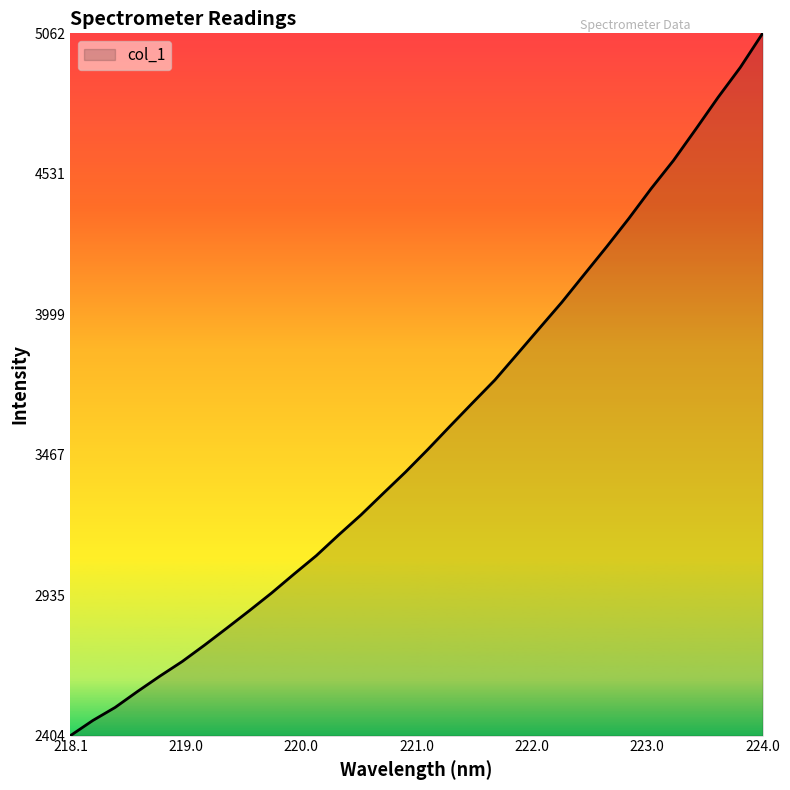

What is the smallest value displayed?

2404.2